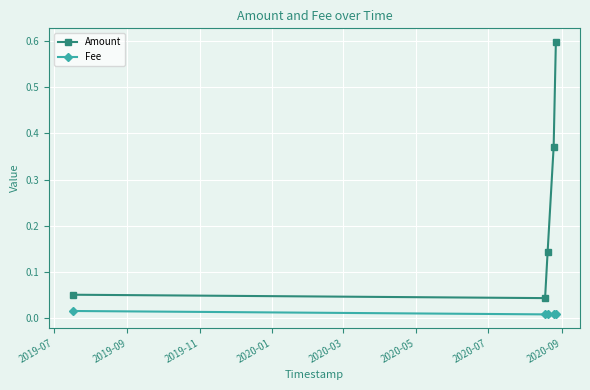

How many interior local valleys does the Amount series have?

1